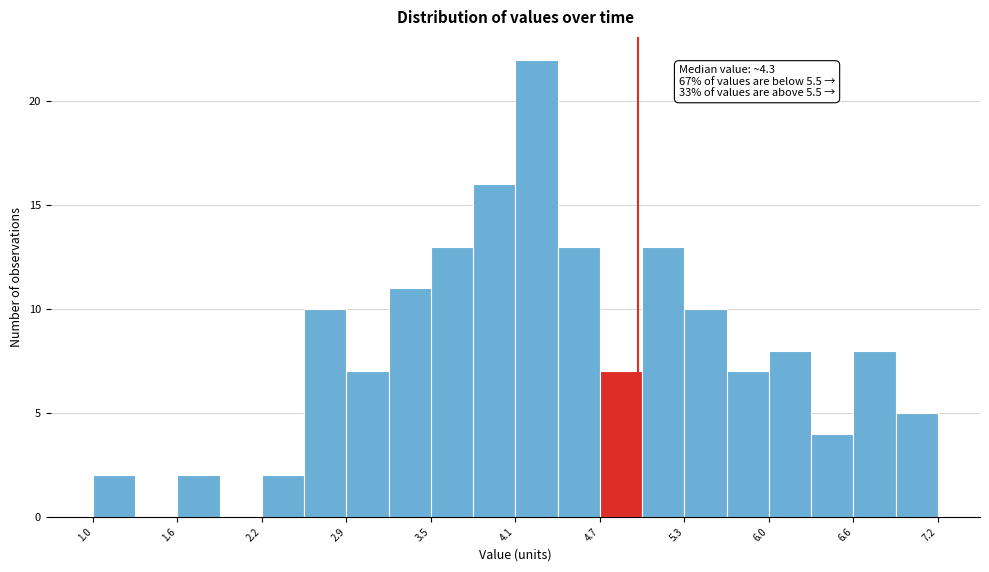

Around what value on the x-axis is the tallest bar? Give the approximate position of its centre, as read against the axis.

4.3